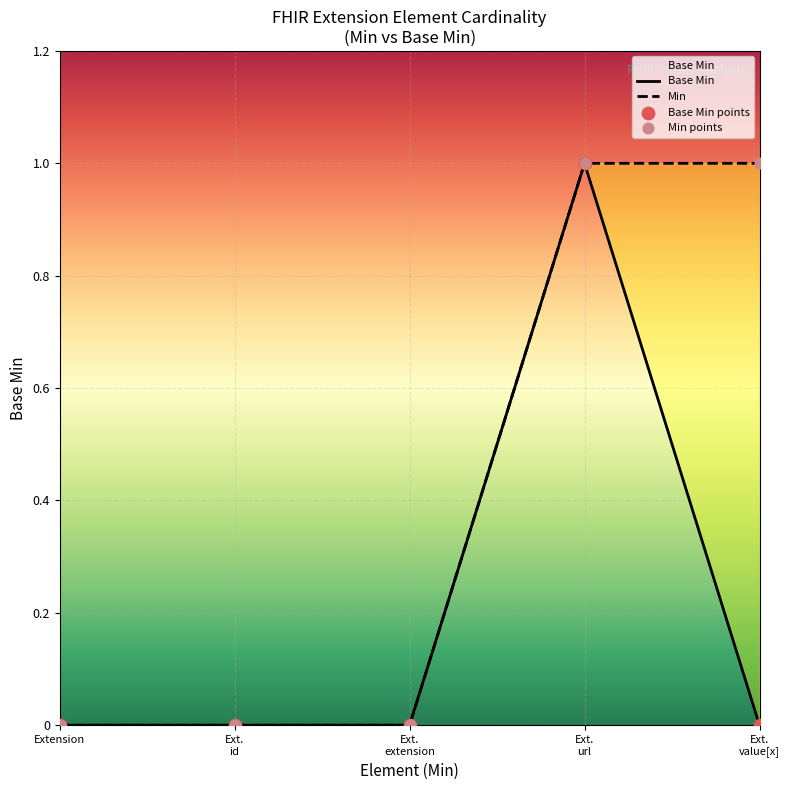

What is the change in value from Extension to Ext. url?

+1